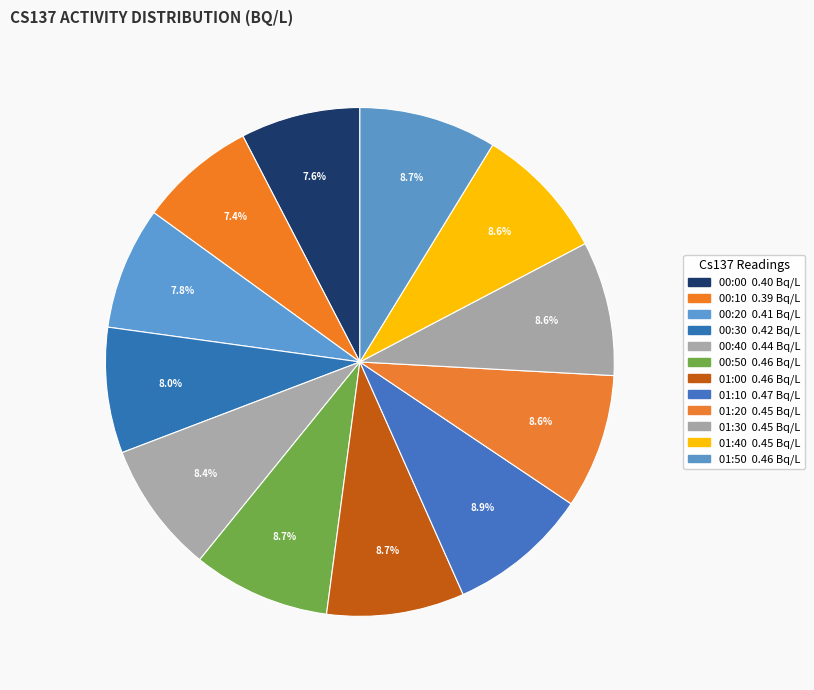

Do 00:00 and 01:40 together represent more than half of the pie?

No